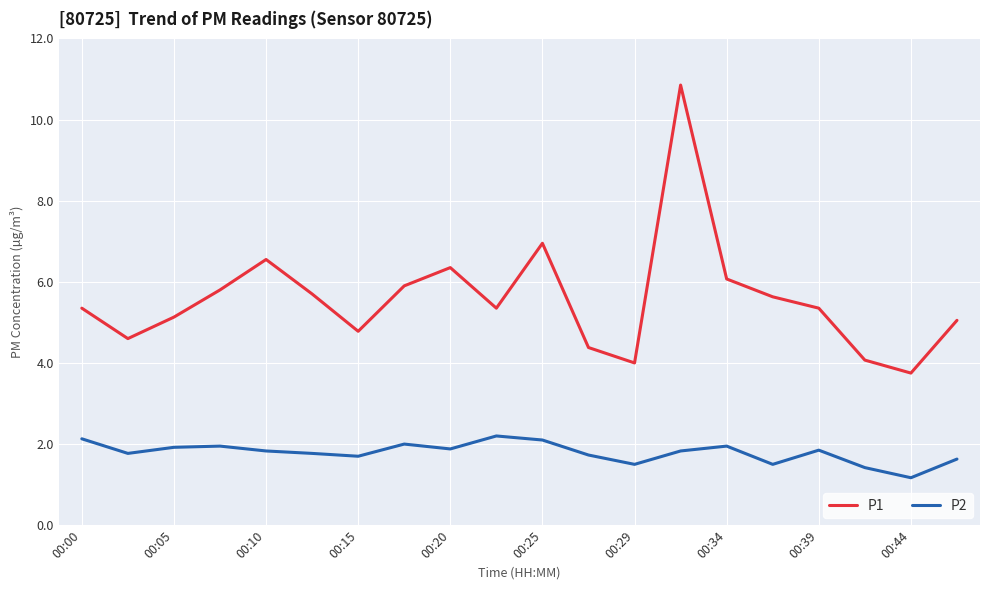

Which series has the largest total across all categories?

P1